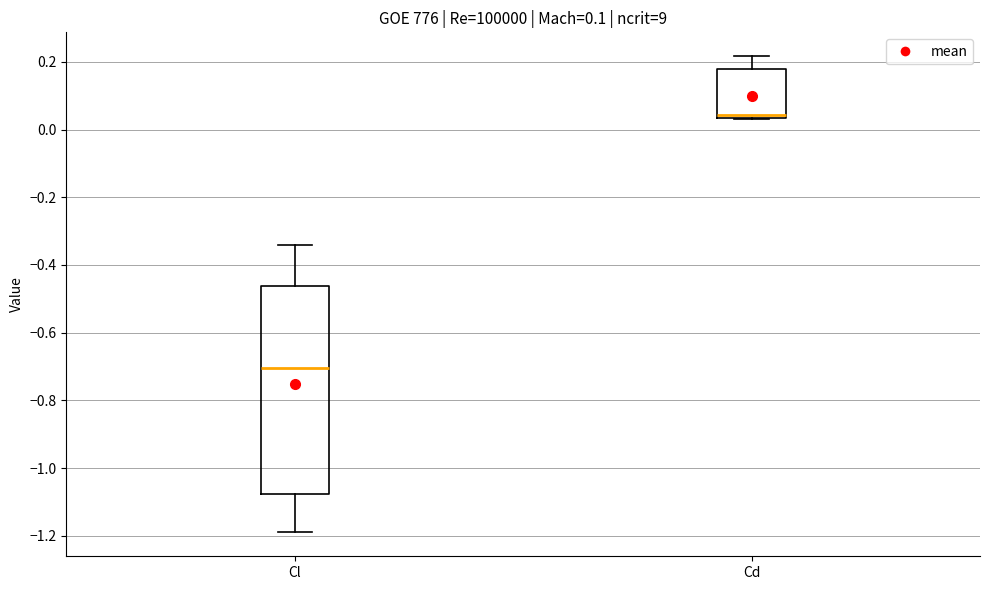

Which box has the highest median line?

Cd